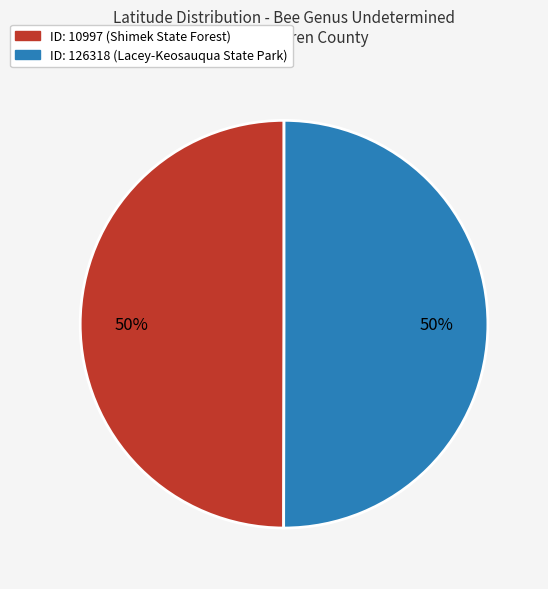

How many slices are in this pie chart?

2